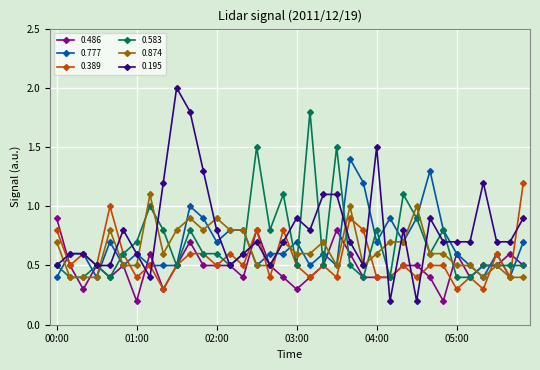

How many series are shown in this chart?

6